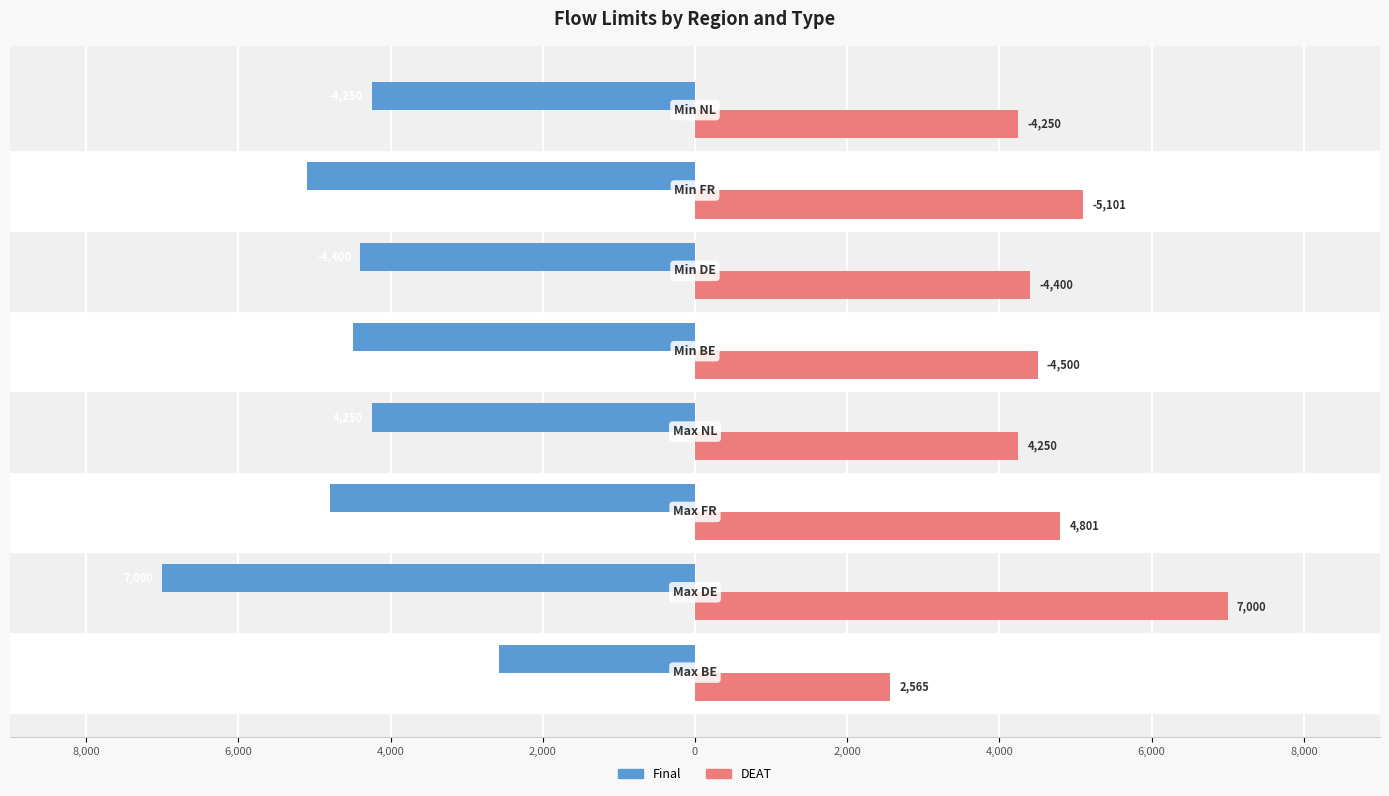

What is the lowest value of the Final series?

-7000